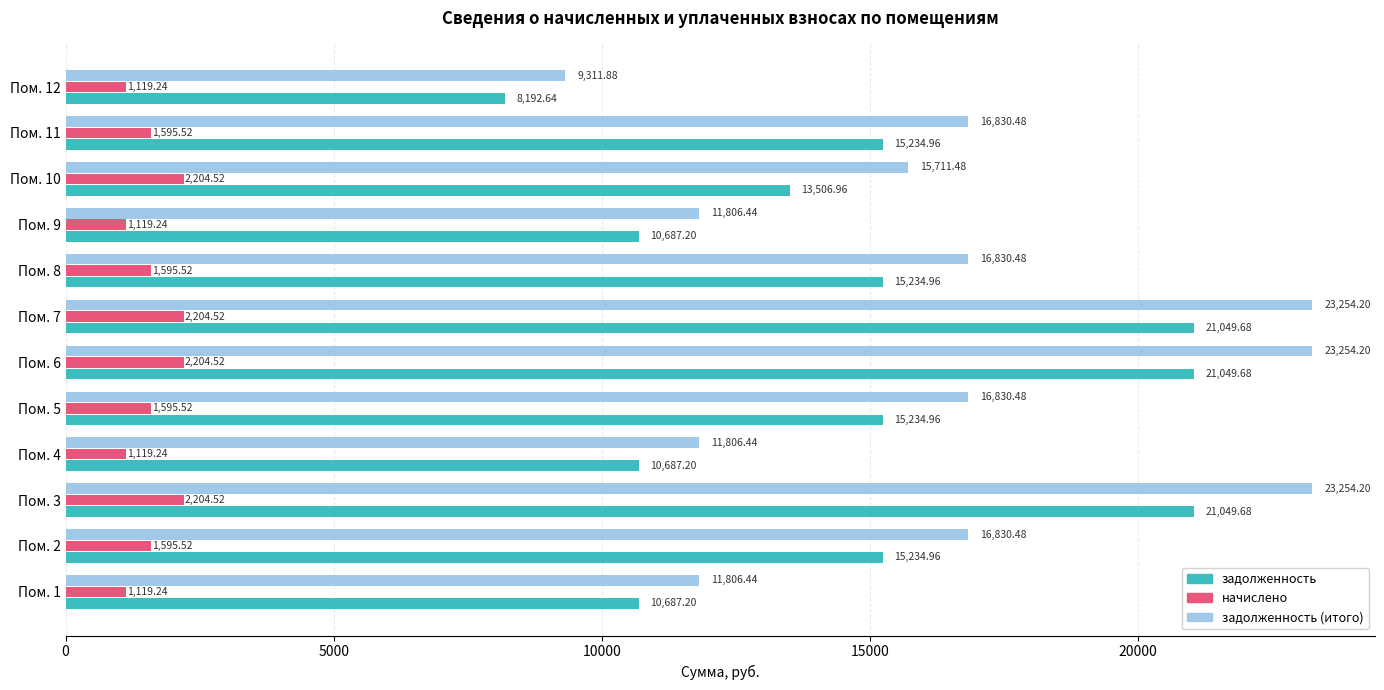

How many distinct data groups are displayed?

3